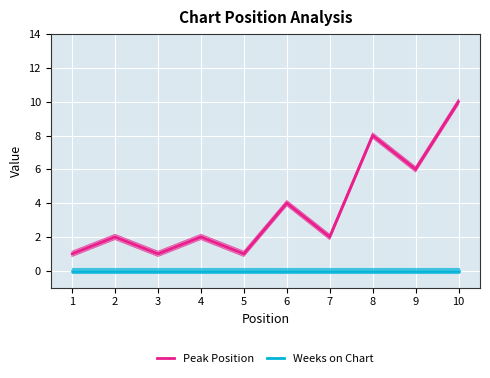

Which series has the widest spread of values?

Peak Position